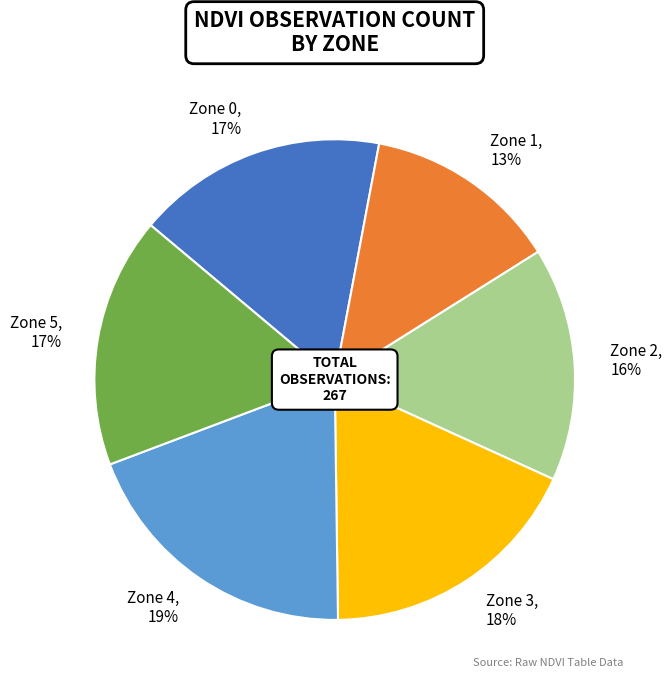

How many segments does this pie chart have?

6